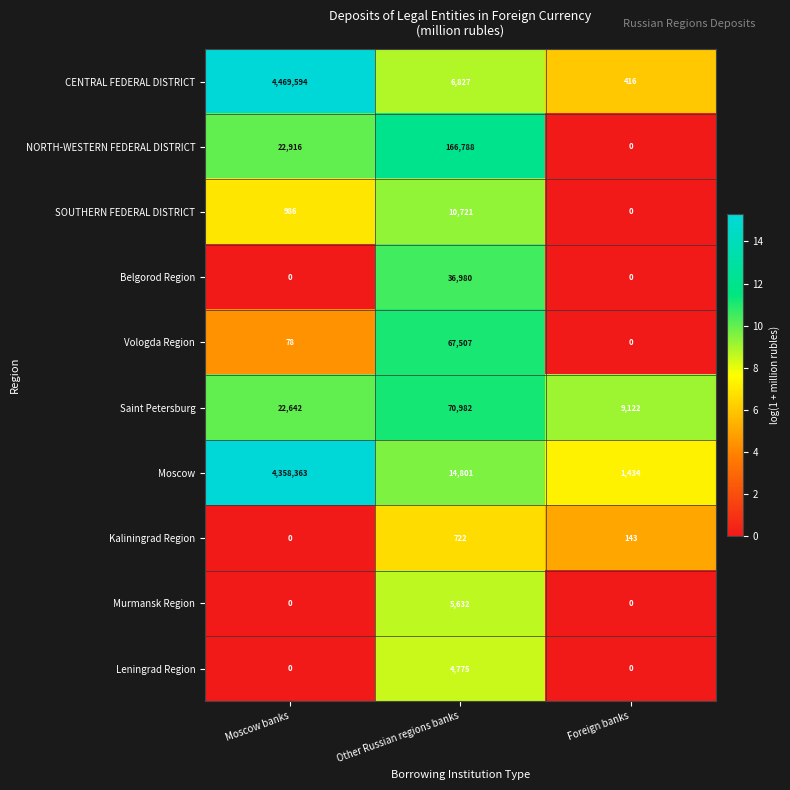

What is the difference between the maximum and minimum values in the Saint Petersburg series?

61860